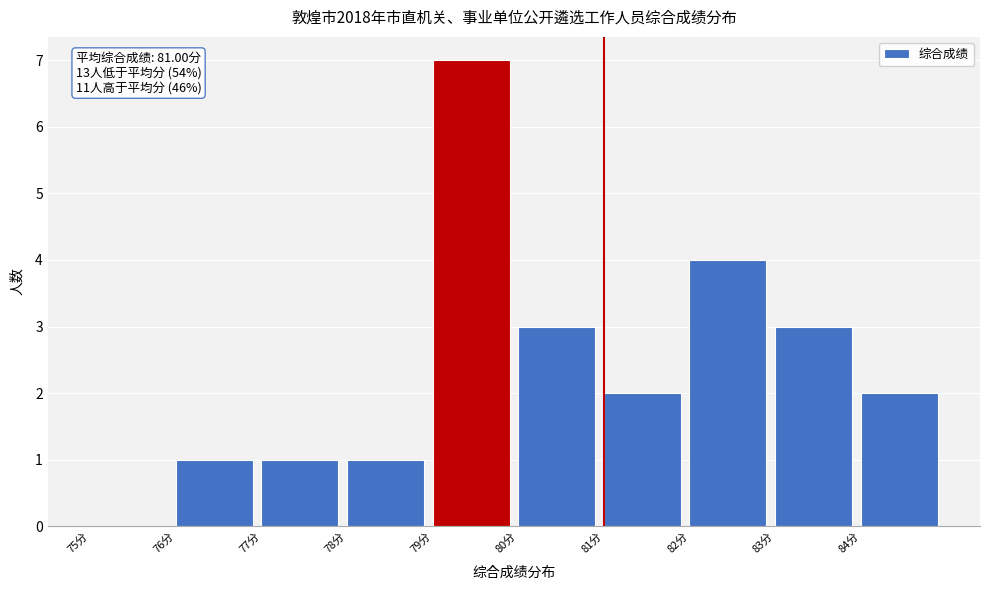

Over which range of the x-axis is the bar tallest?

79 to 80